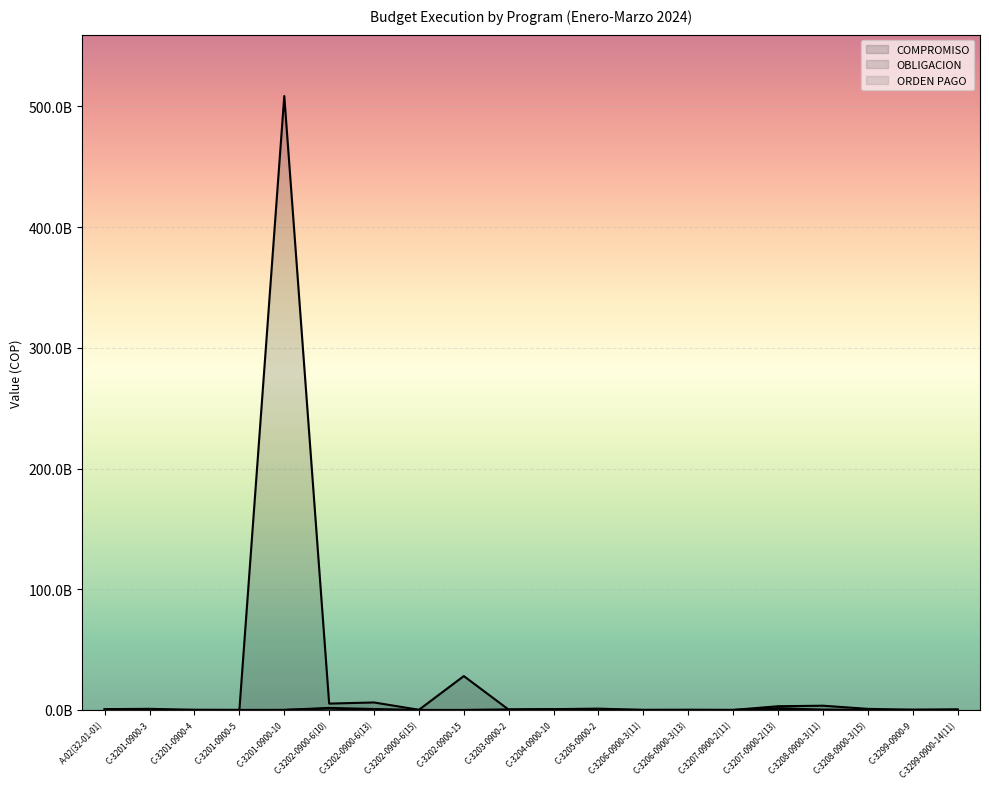

Reading left to right, list all the values displayed in this chart.

COMPROMISO: A-02(32-01-01)=710651589.2	C-3201-0900-3=953712568.2	C-3201-0900-4=46091729.0	C-3201-0900-5=5133333.0	C-3201-0900-10=508535000000.0	C-3202-0900-6(10)=5296941963.0	C-3202-0900-6(13)=6228647770.0	C-3202-0900-6(15)=150000000.0	C-3202-0900-15=28085628259.0	C-3203-0900-2=270239931.0	C-3204-0900-10=684918757.2	C-3205-0900-2=1117358024.6	C-3206-0900-3(11)=44316667.0	C-3206-0900-3(13)=150000000.0	C-3207-0900-2(11)=7650000.0	C-3207-0900-2(13)=3109600000.0	C-3208-0900-3(11)=3532249420.0	C-3208-0900-3(15)=941677327.0	C-3299-0900-9=104000000.0	C-3299-0900-14(11)=526595404.0
OBLIGACION: A-02(32-01-01)=528180014.0	C-3201-0900-3=31268956.9	C-3201-0900-4=46091729.0	C-3201-0900-5=5133333.0	C-3201-0900-10=68672000.0	C-3202-0900-6(10)=1705519895.0	C-3202-0900-6(13)=793991847.0	C-3202-0900-6(15)=0.0	C-3202-0900-15=0.0	C-3203-0900-2=270239931.0	C-3204-0900-10=588251027.2	C-3205-0900-2=105152276.0	C-3206-0900-3(11)=9000000.0	C-3206-0900-3(13)=0.0	C-3207-0900-2(11)=7650000.0	C-3207-0900-2(13)=1554800000.0	C-3208-0900-3(11)=186264862.0	C-3208-0900-3(15)=0.0	C-3299-0900-9=104000000.0	C-3299-0900-14(11)=15200000.0
ORDEN PAGO: A-02(32-01-01)=364827291.8	C-3201-0900-3=31268956.9	C-3201-0900-4=39611729.0	C-3201-0900-5=5133333.0	C-3201-0900-10=0.0	C-3202-0900-6(10)=1179594409.0	C-3202-0900-6(13)=0.0	C-3202-0900-6(15)=0.0	C-3202-0900-15=0.0	C-3203-0900-2=270239931.0	C-3204-0900-10=588251027.2	C-3205-0900-2=105152276.0	C-3206-0900-3(11)=9000000.0	C-3206-0900-3(13)=0.0	C-3207-0900-2(11)=7650000.0	C-3207-0900-2(13)=0.0	C-3208-0900-3(11)=186264862.0	C-3208-0900-3(15)=0.0	C-3299-0900-9=104000000.0	C-3299-0900-14(11)=15200000.0